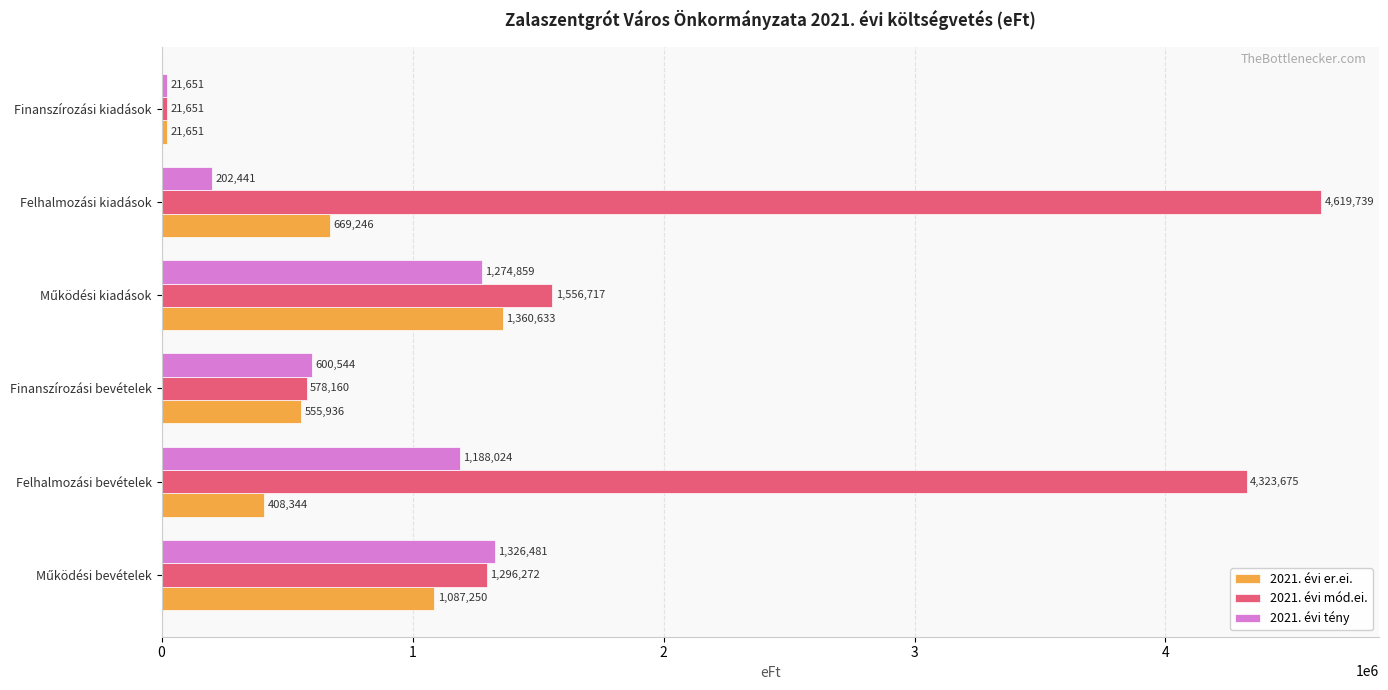

What is the difference between the maximum and minimum values in the 2021. évi mód.ei. series?

4598088